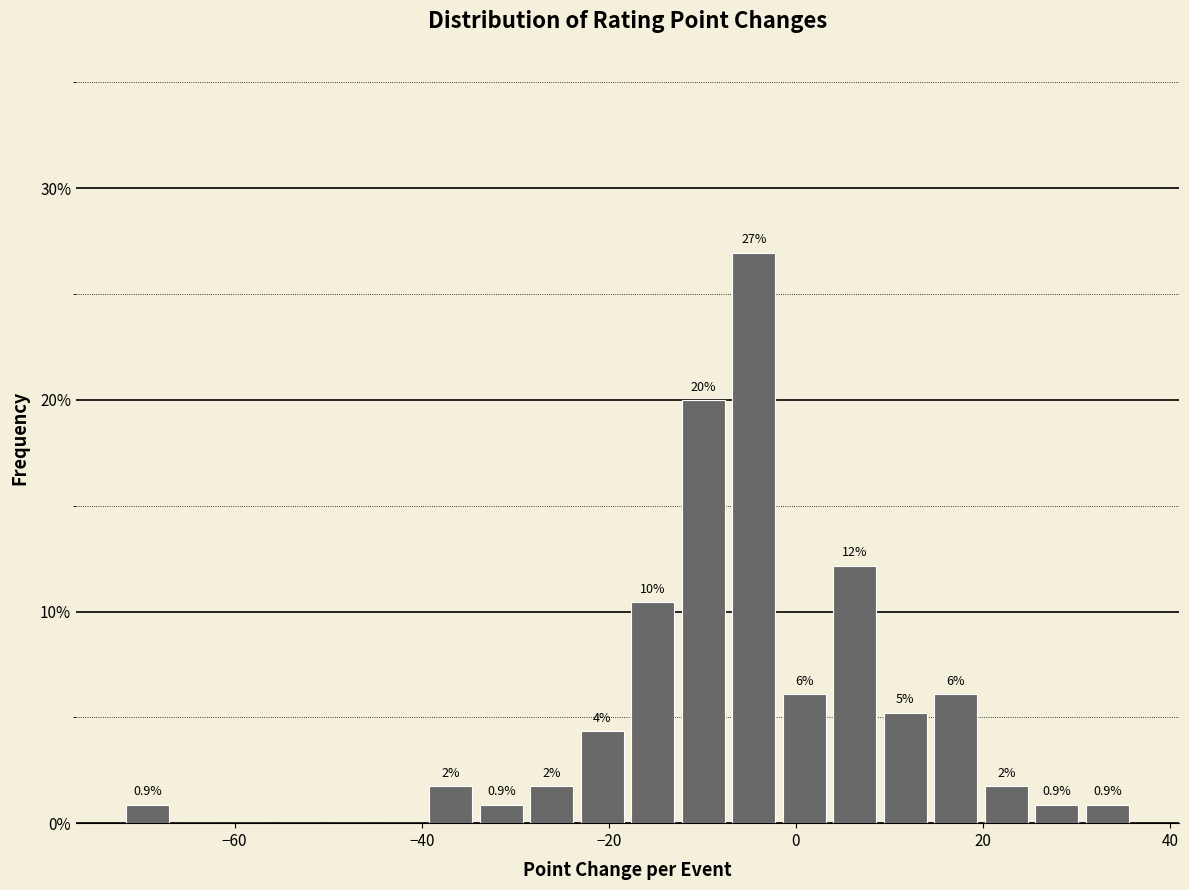

Around what value on the x-axis is the tallest bar? Give the approximate position of its centre, as read against the axis.

-4